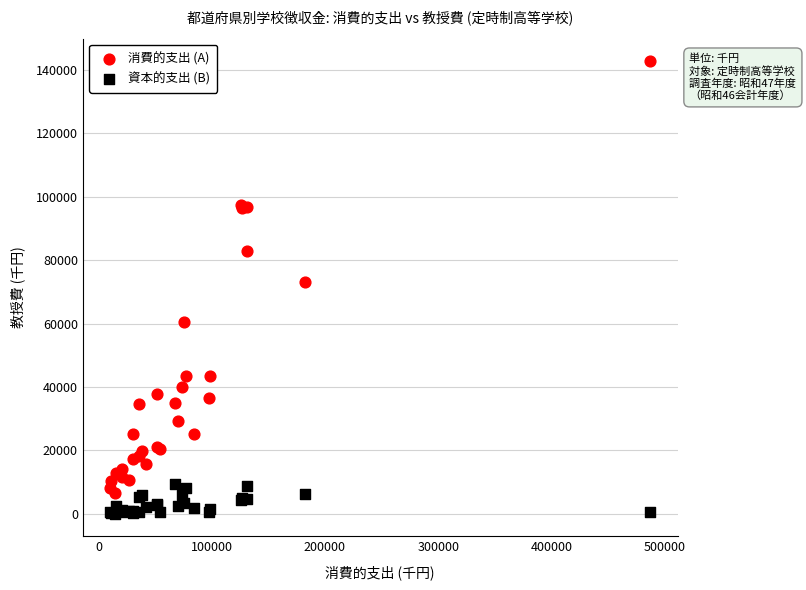

Across all series, what Y value is closest to 71393?

73000